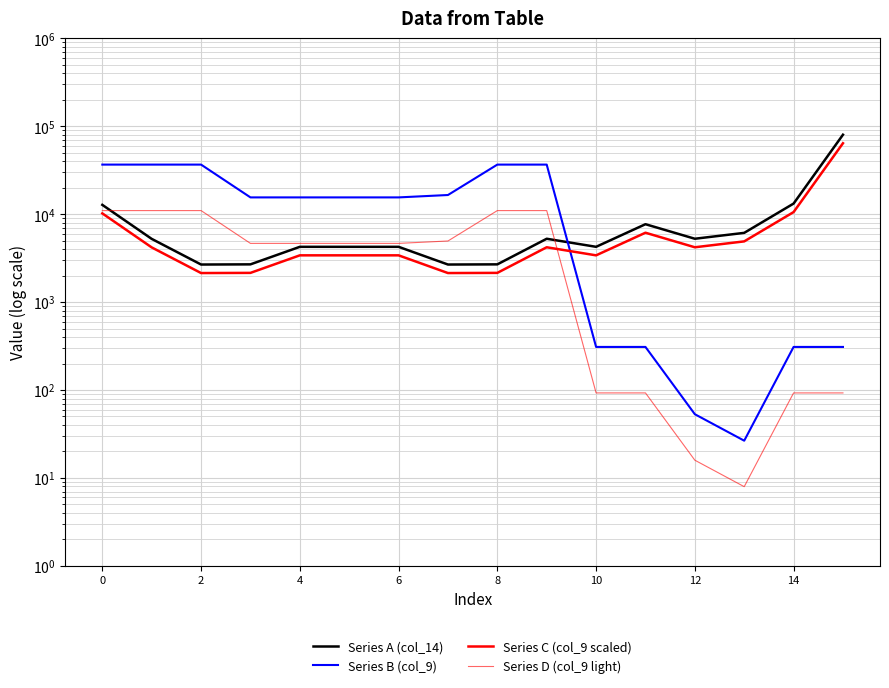

How many values in the Series B (col_9) series are below 15500?

6